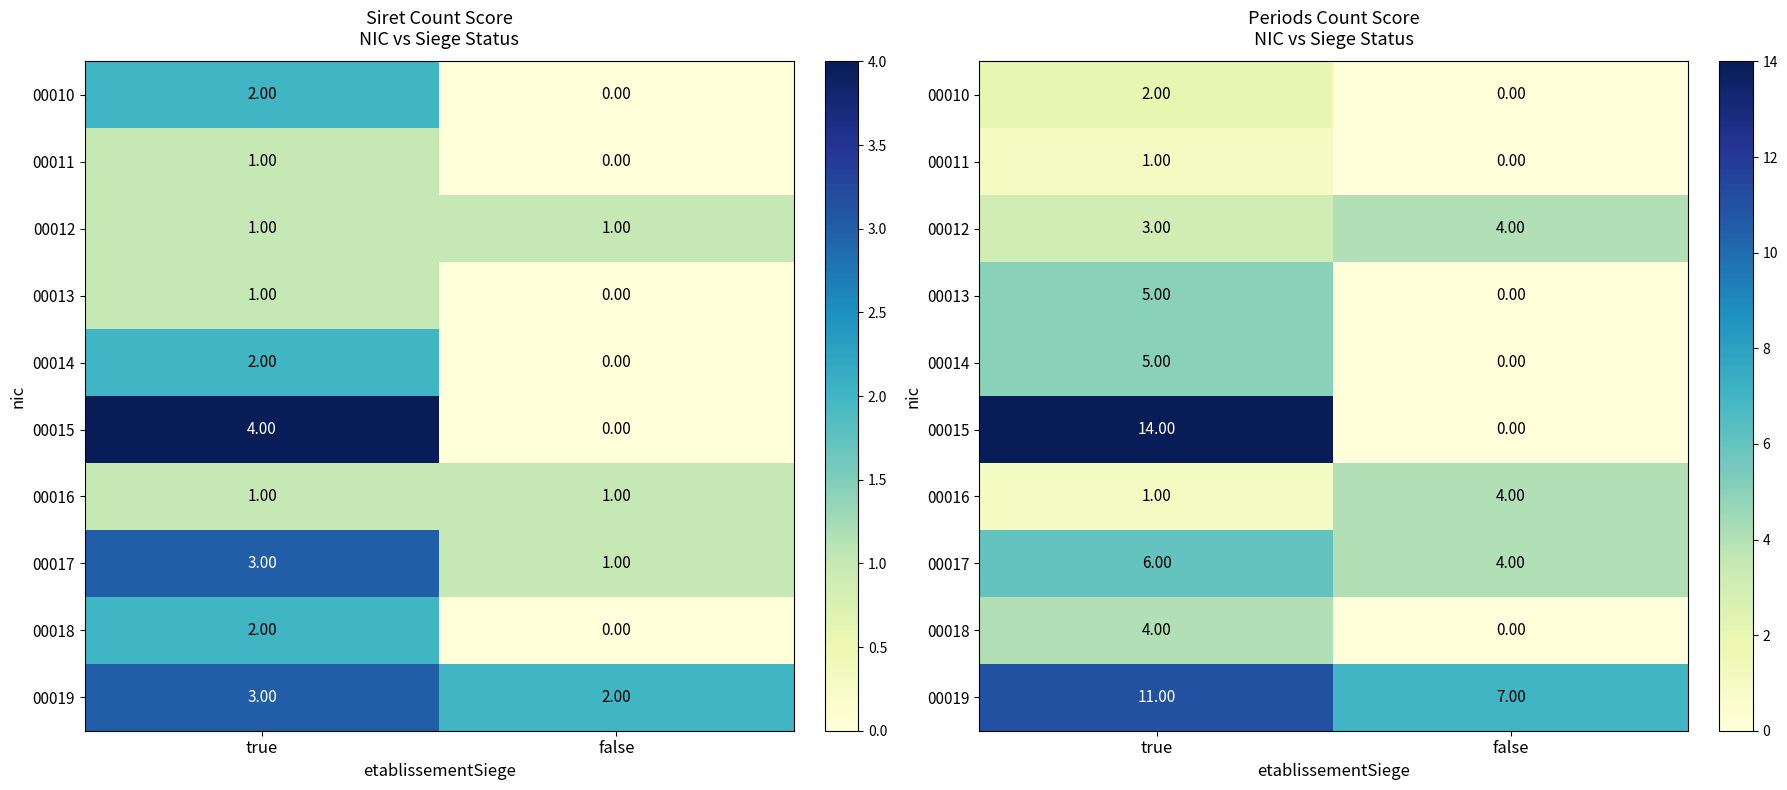

Which category has the highest value in the row_0 series?

true